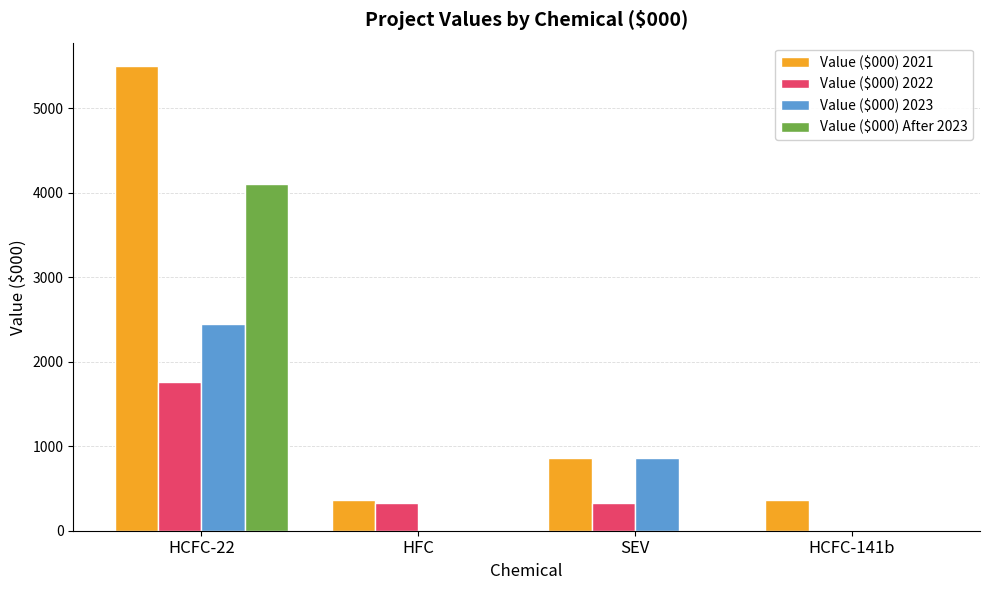

The Value ($000) After 2023 series shows 0.0 at HFC. True or false?

True